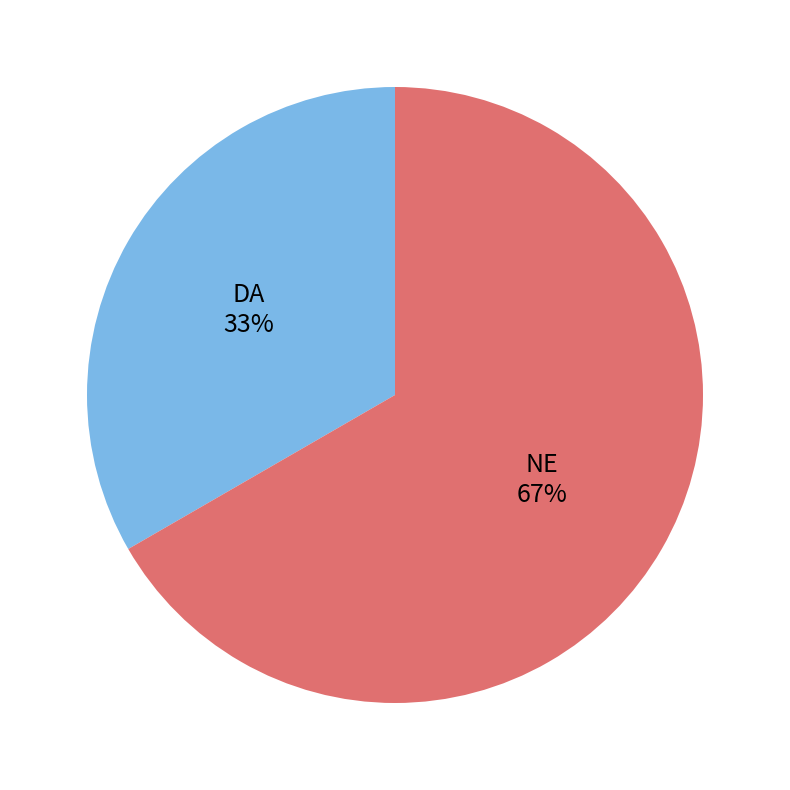

Is there a majority slice in this chart?

Yes